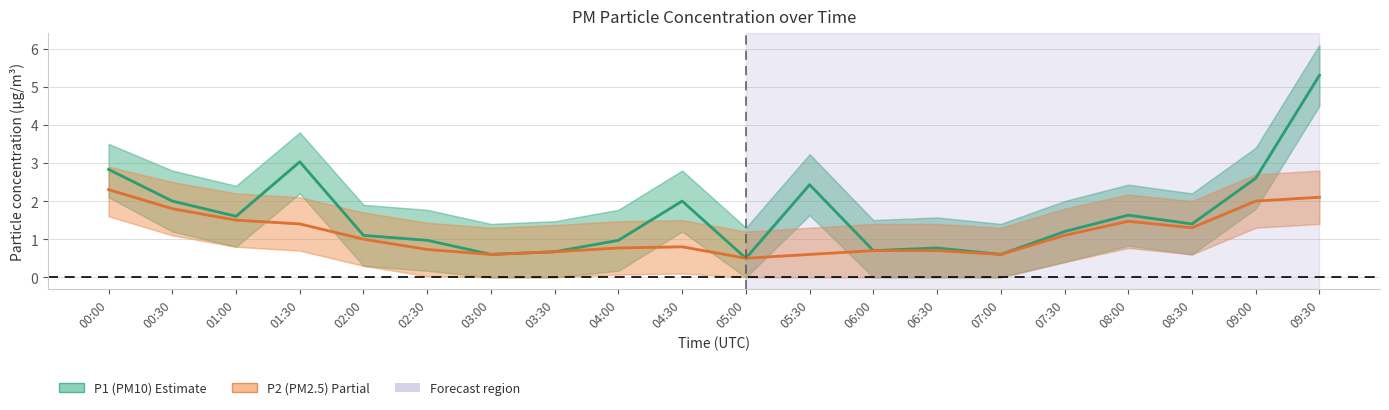

At how many categories does at least one series exceed 3?

2